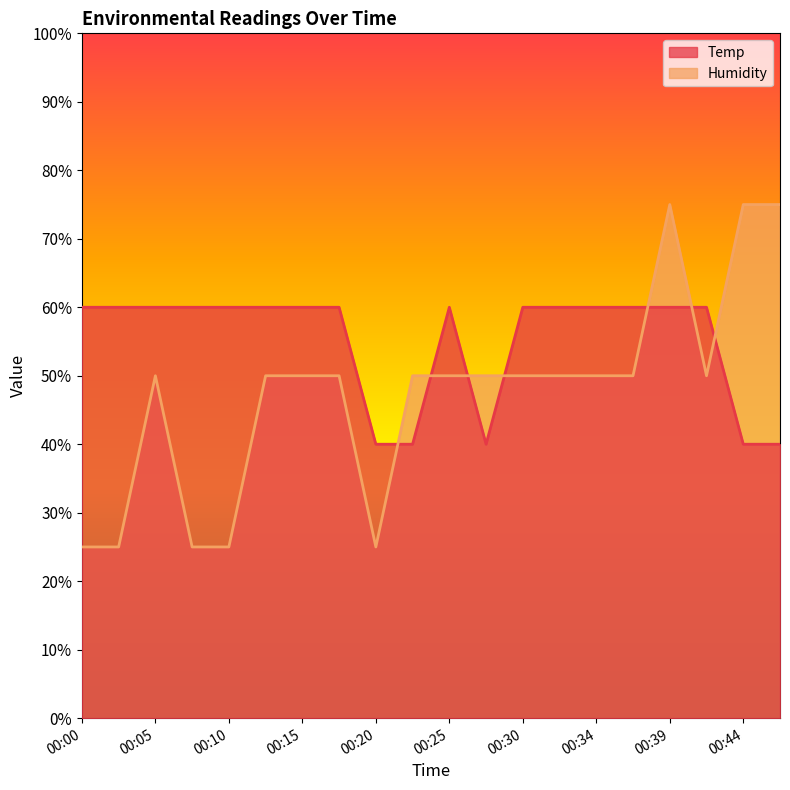

Where is Humidity nearest to the value 50?

00:05